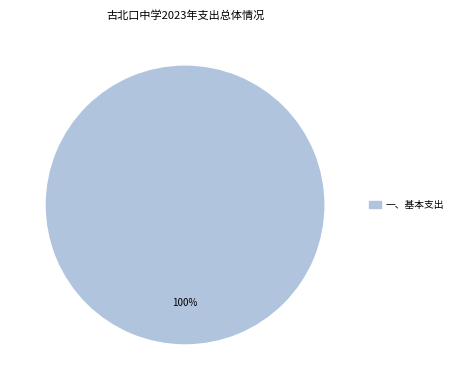

Does any single category account for the majority?

Yes